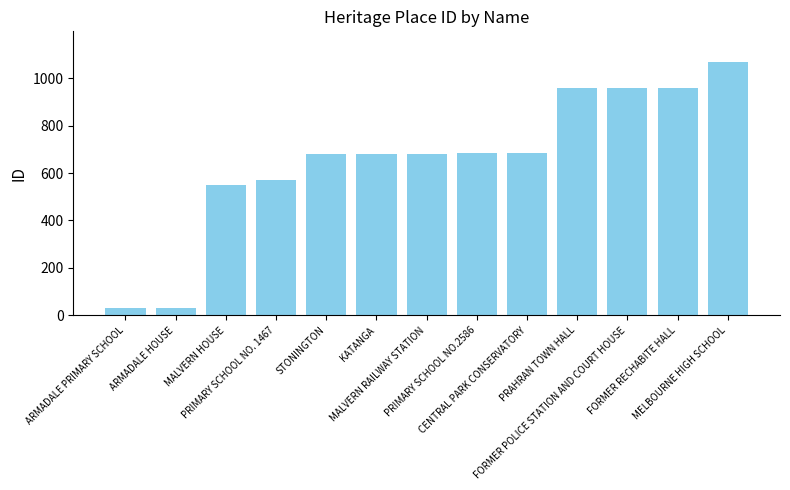

The chart shows a value of 963 at STONINGTON. True or false?

False